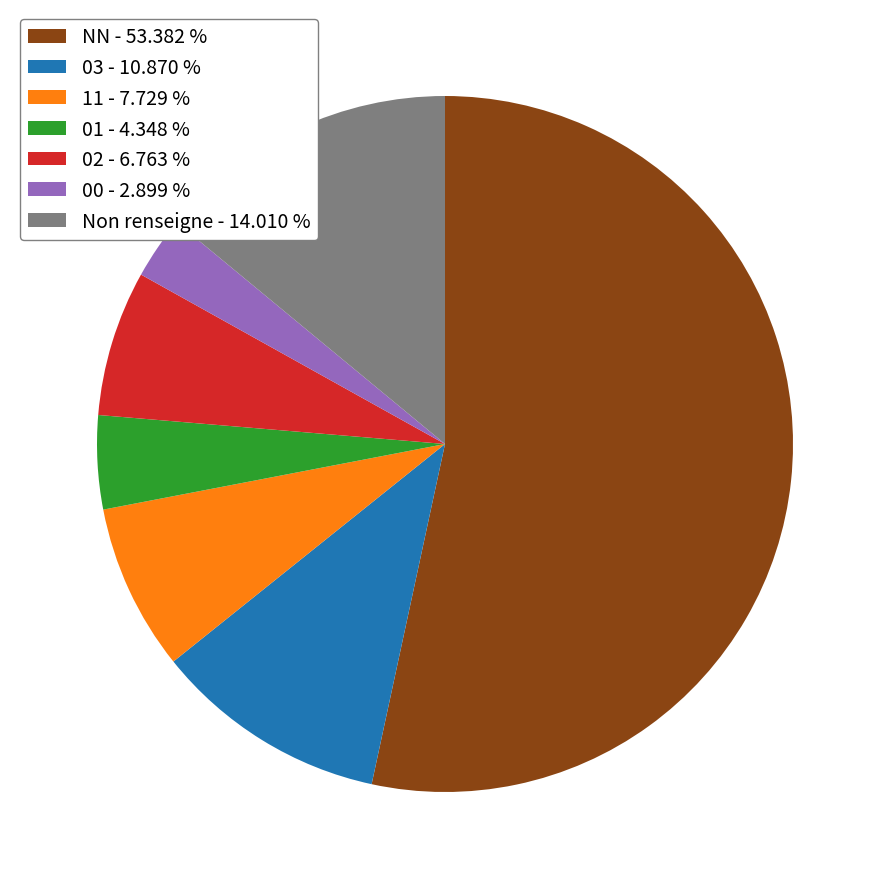

What is the smallest slice in the pie chart?

00 - 2.899 %